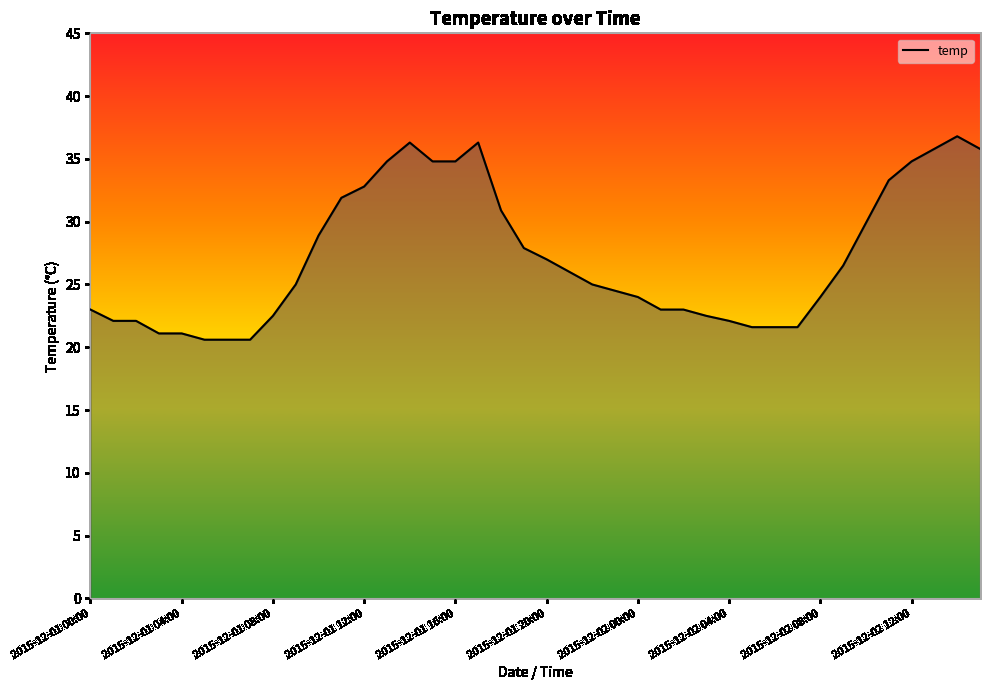

What is the maximum value shown in the chart?

36.8